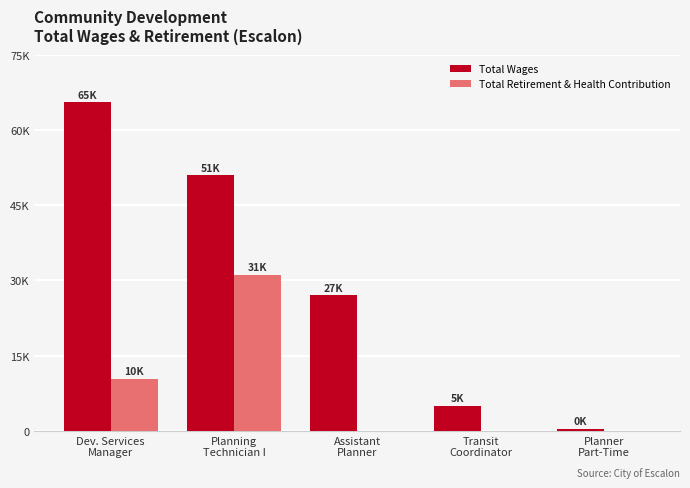

List the series in order of their peak value, highest first.

Total Wages, Total Retirement & Health Contribution